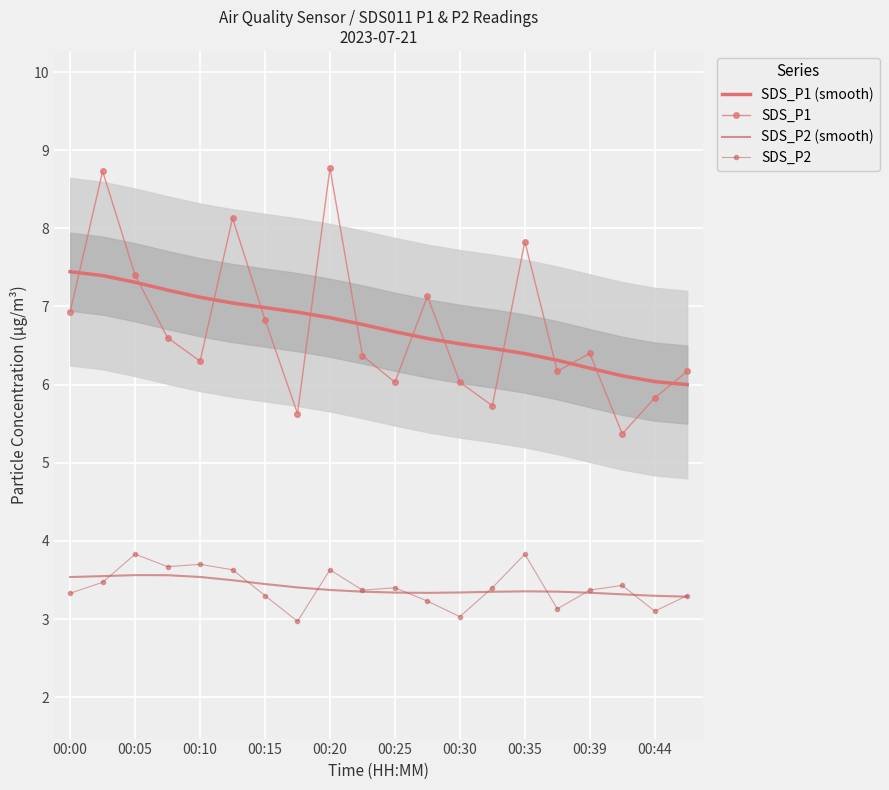

What are all the series names shown in the legend?

SDS_P1 (smooth), SDS_P1, SDS_P2 (smooth), SDS_P2